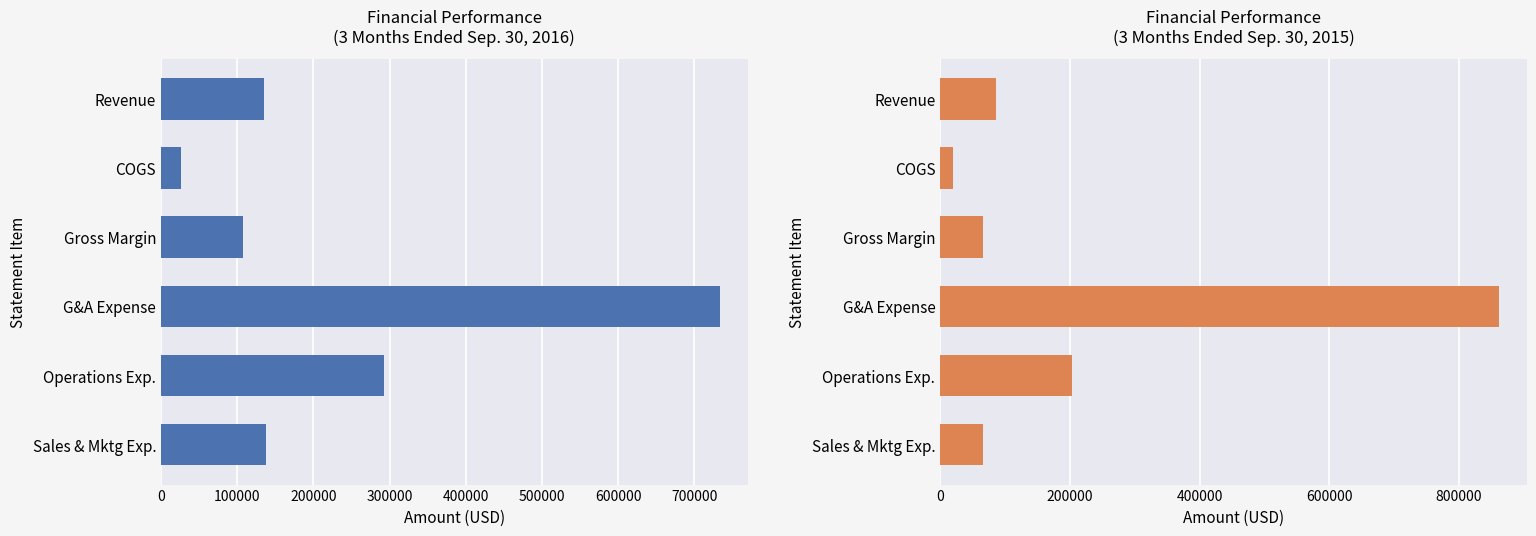

Is the value of 3 Months Ended Sep. 30, 2016 at Gross Margin greater than the value of 3 Months Ended Sep. 30, 2015 at Sales & Mktg Exp.?

Yes